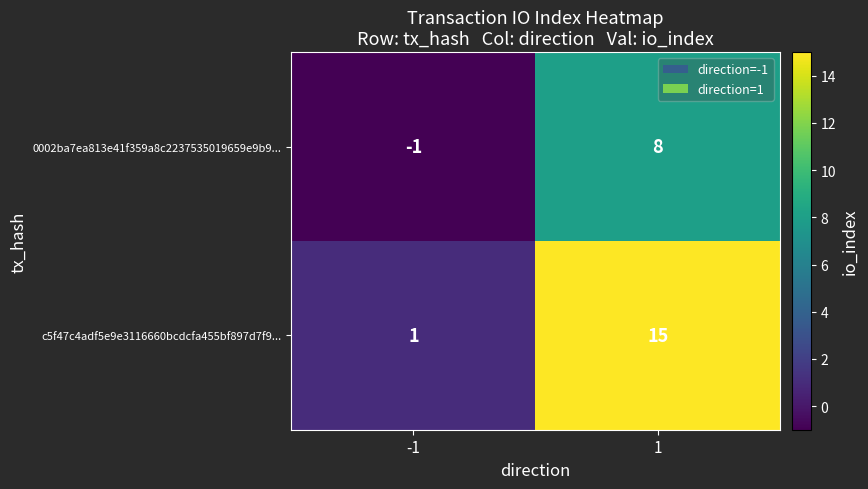

List the labels in order of c5f47c4adf5e9e3116660bcdcfa455bf897d7f9... value, smallest first.

-1, 1